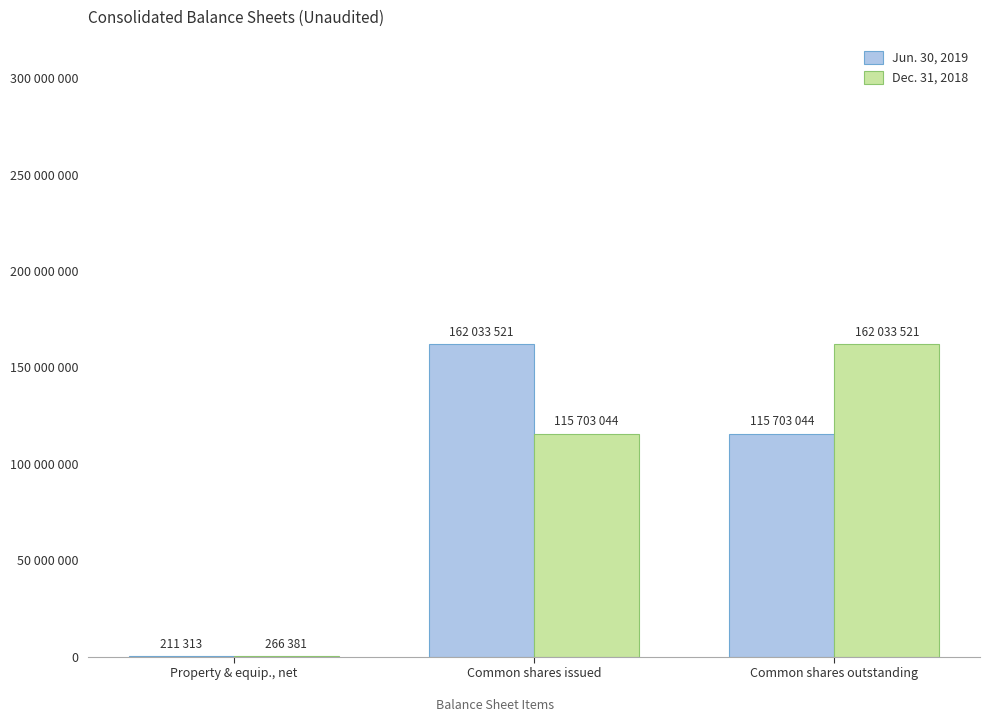

The value of Dec. 31, 2018 at Common shares issued is 152852656. True or false?

False